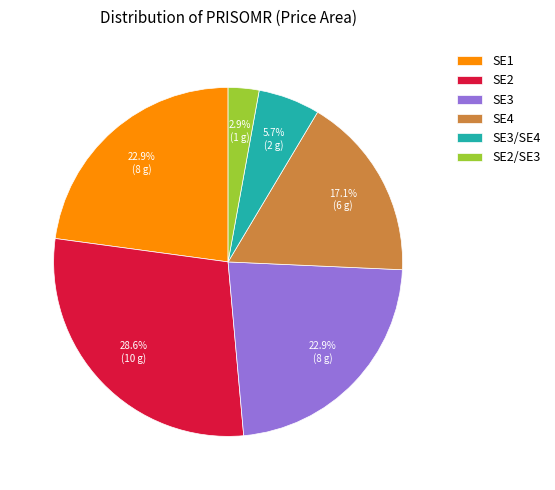

What percentage is the SE4 slice, to the nearest percent?

17%